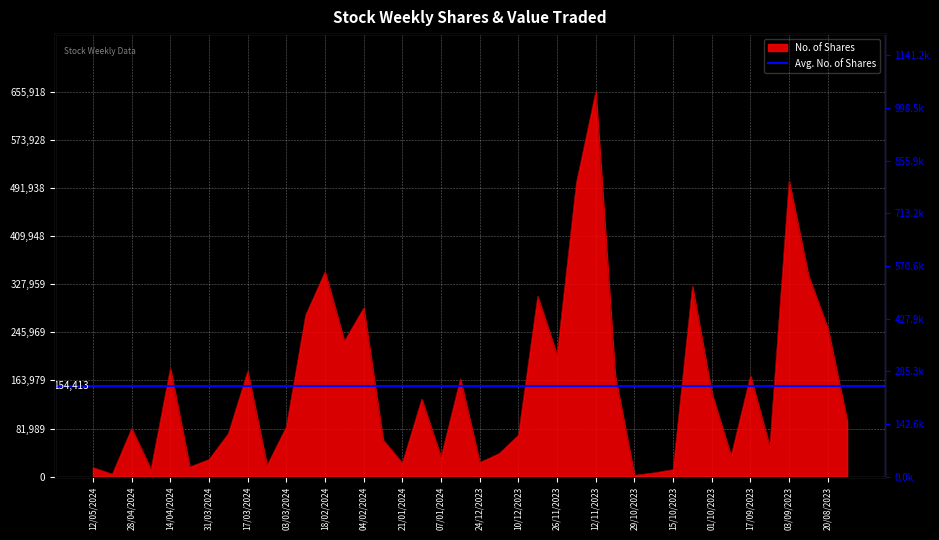

What is the value of the 16th point from the left?

62563